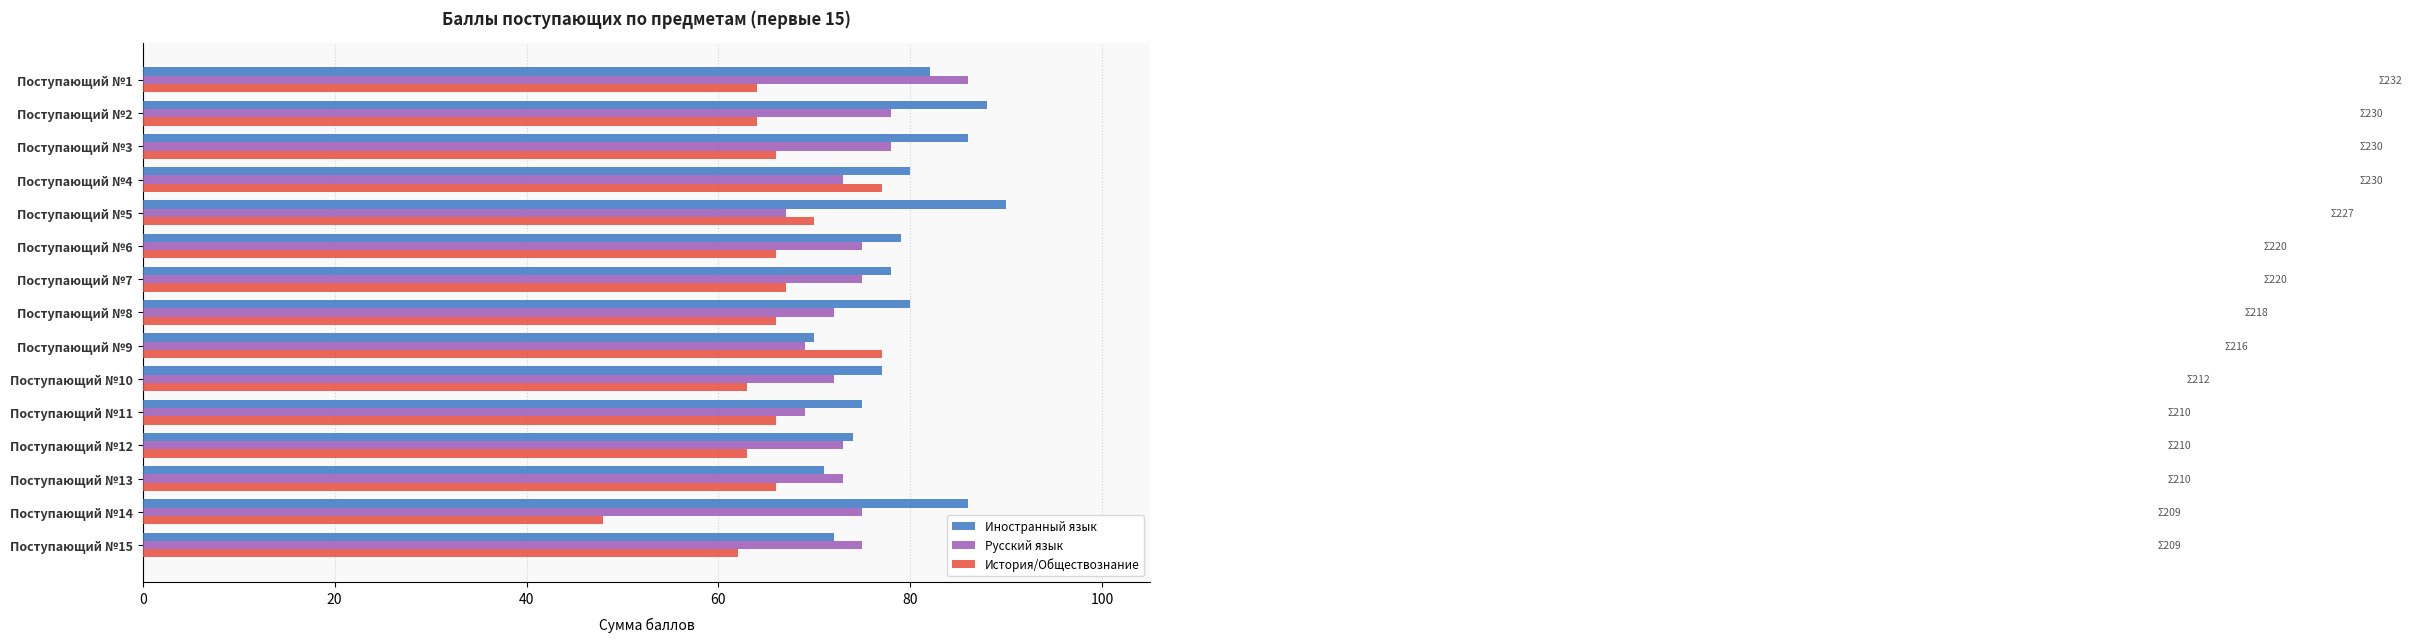

The История/Обществознание series shows 40 at Поступающий №15. True or false?

False